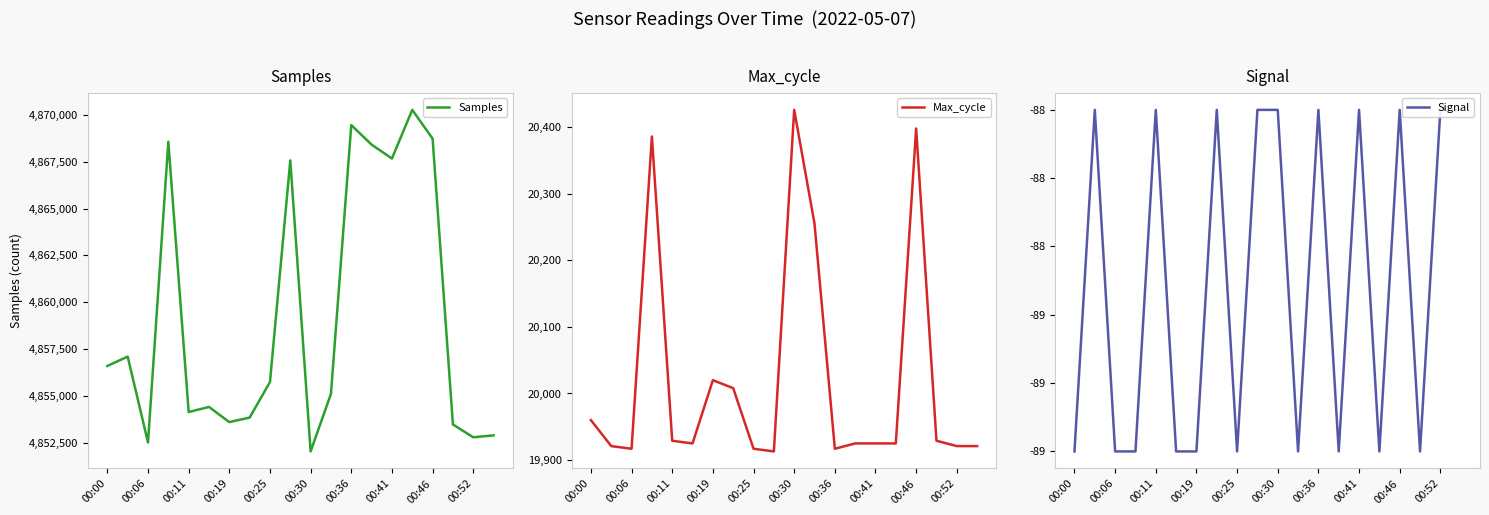

True or false: Samples and Max_cycle cross at least once.

False